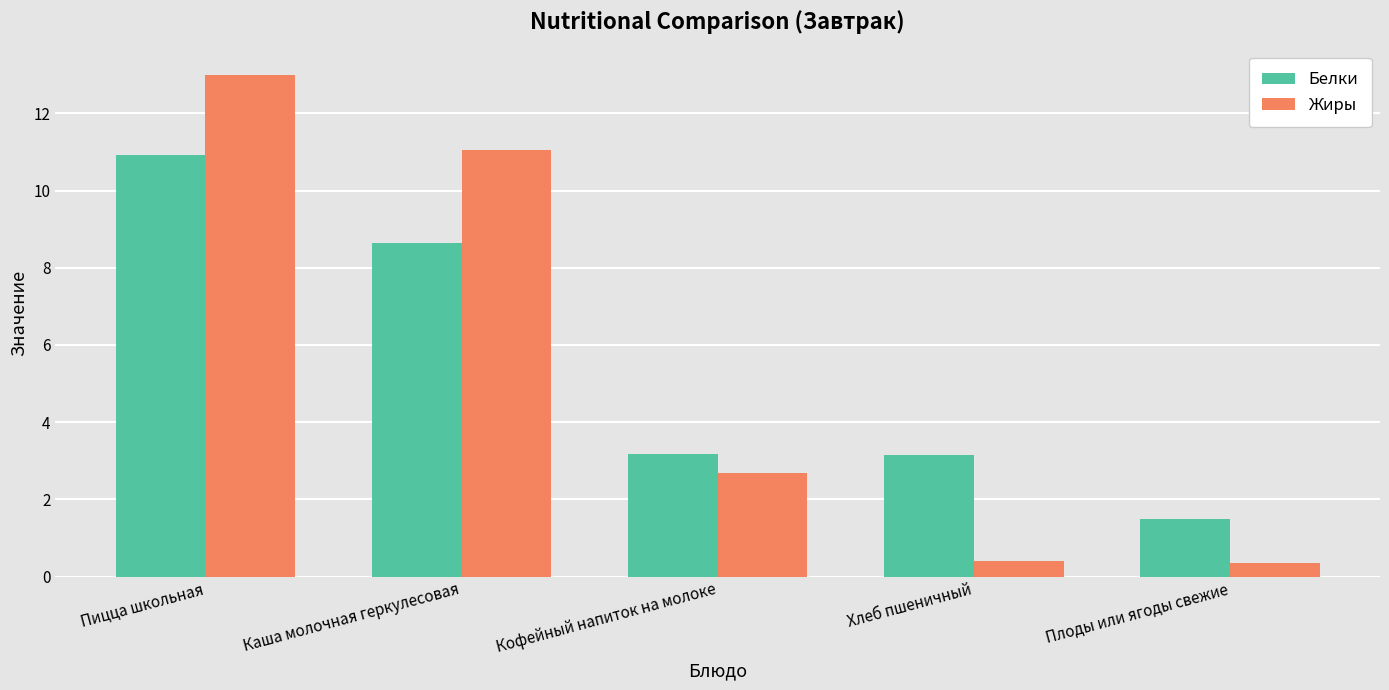

At which label does Белки first exceed 3?

Пицца школьная